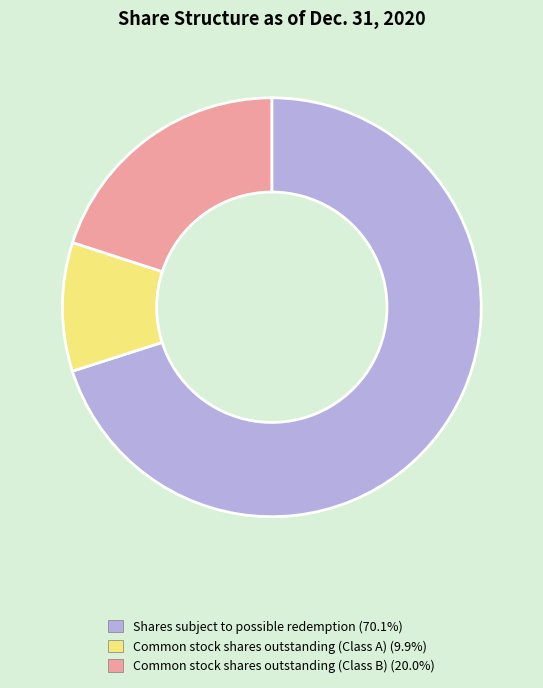

Does Shares subject to possible redemption represent more than half of the total?

Yes